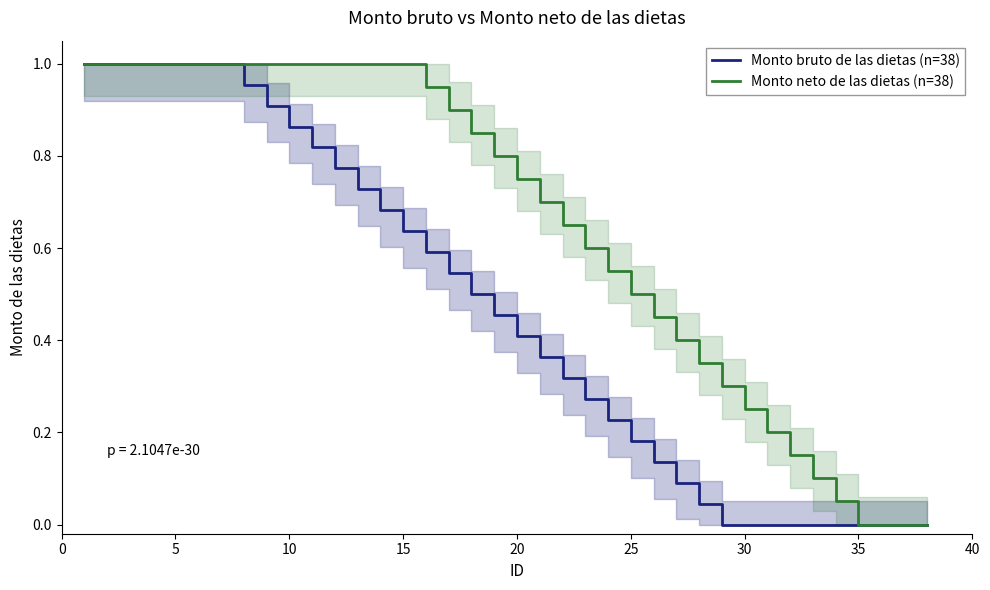

True or false: Monto bruto de las dietas (n=38) has a value of 1.0 at 5.

True